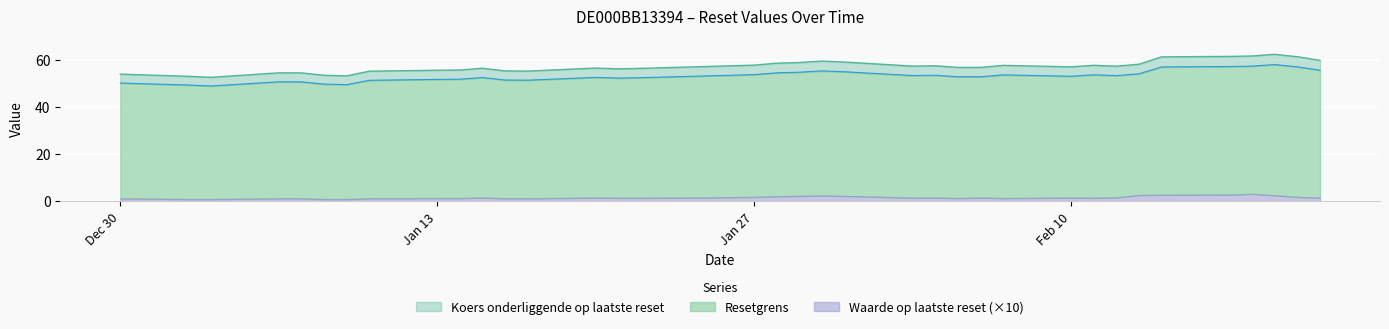

Which category has the lowest value across all series?

Waarde op laatste reset